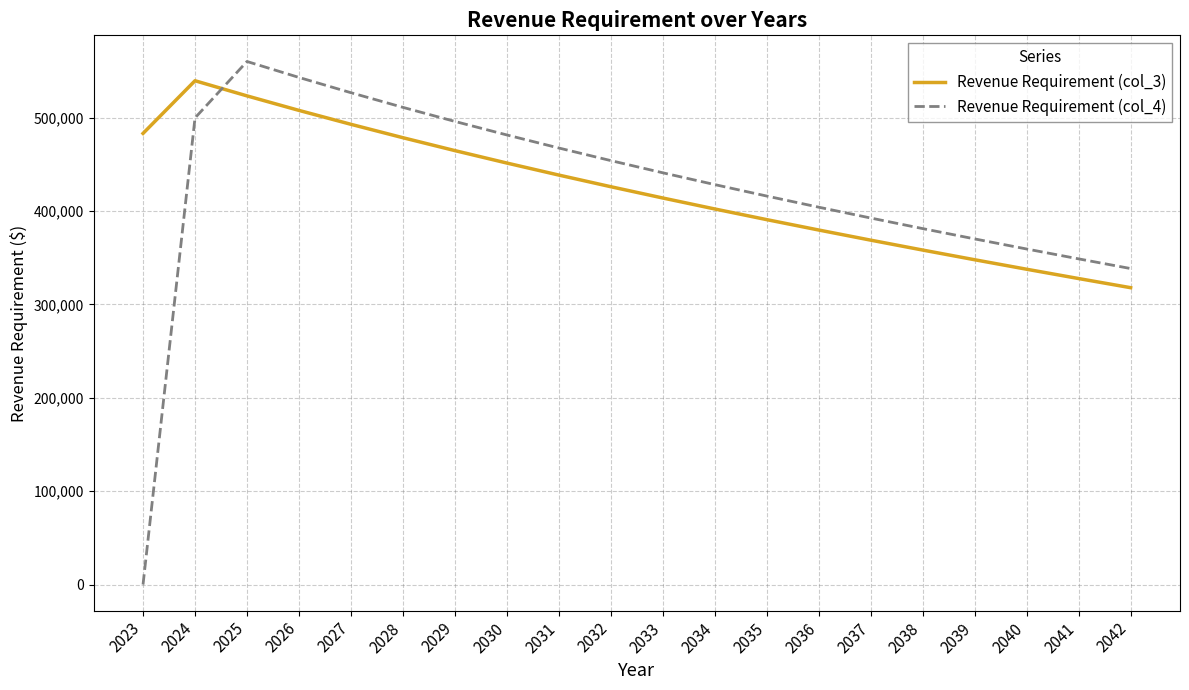

At which category is the sum across all series the highest?

2025